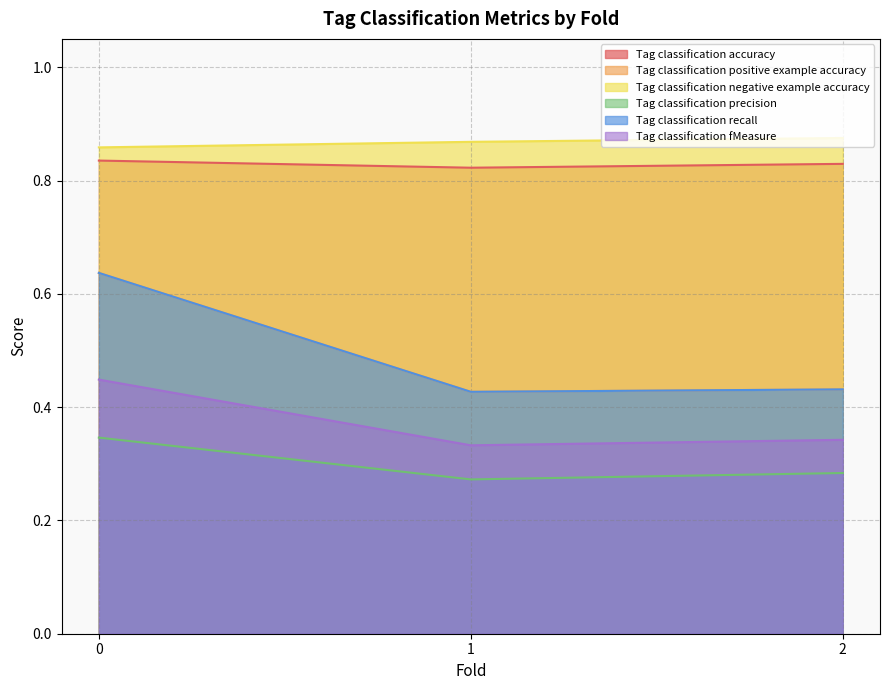

How many lines are shown in the chart?

6